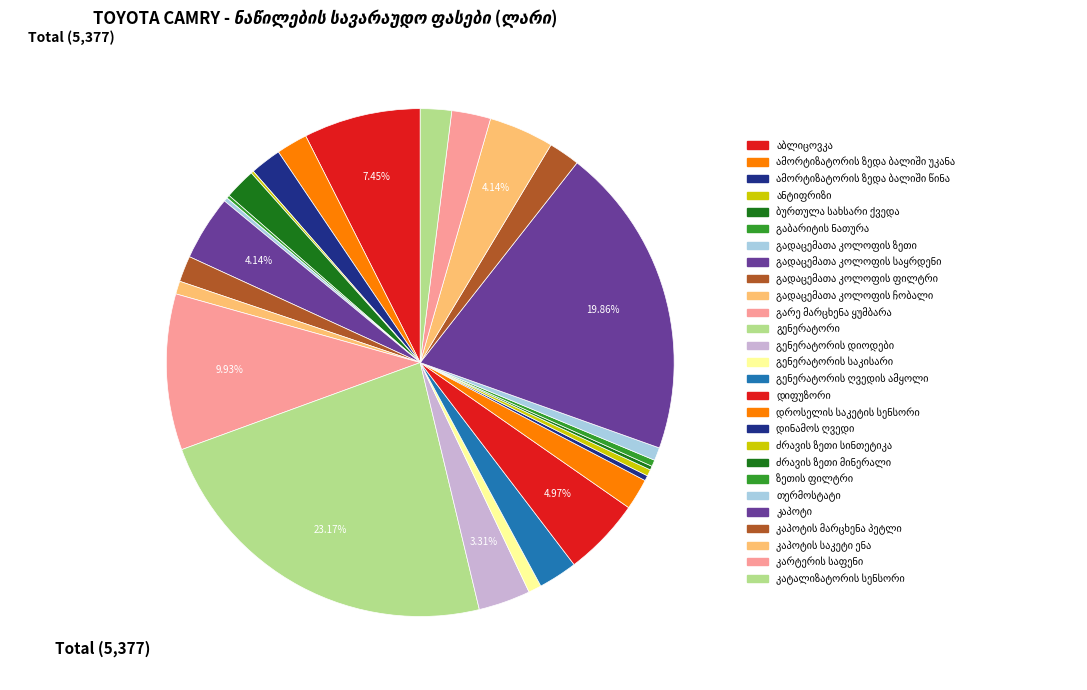

True or false: გადაცემათა კოლოფის ჩობალი accounts for 1% of the total.

True